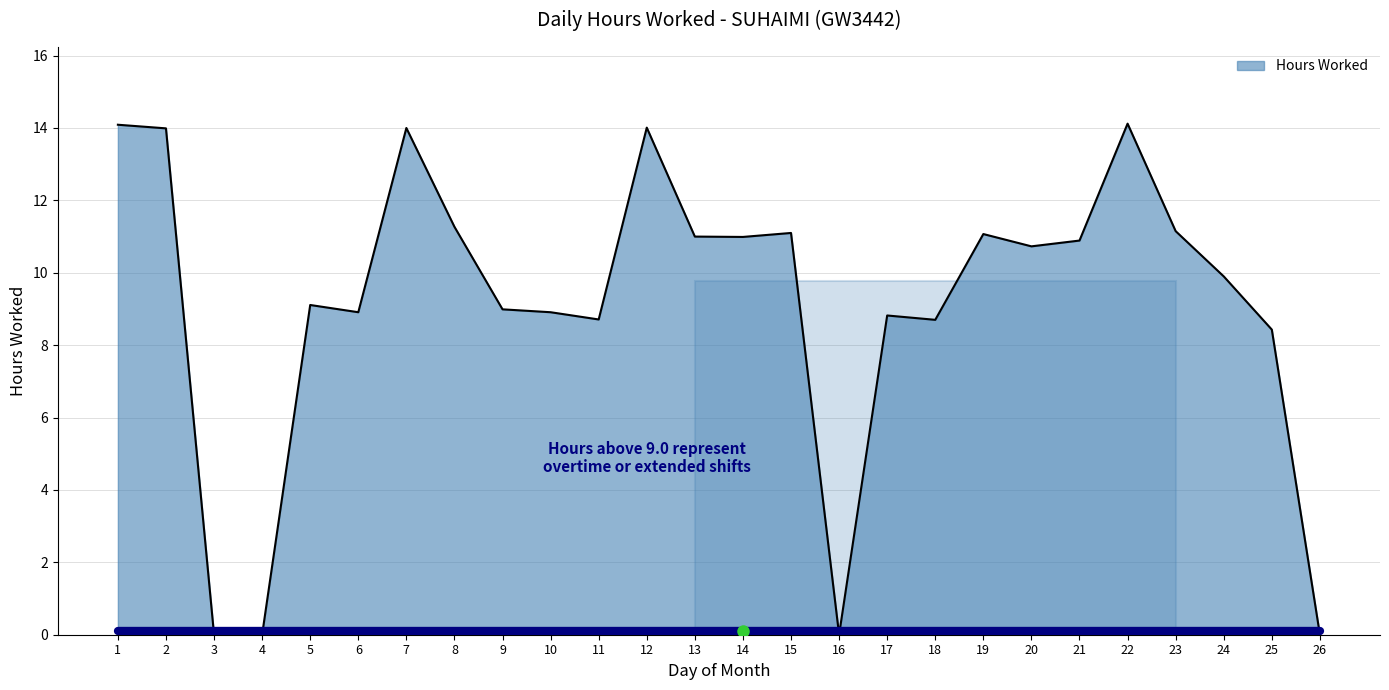

True or false: the data shows 14.7 at 9.

False